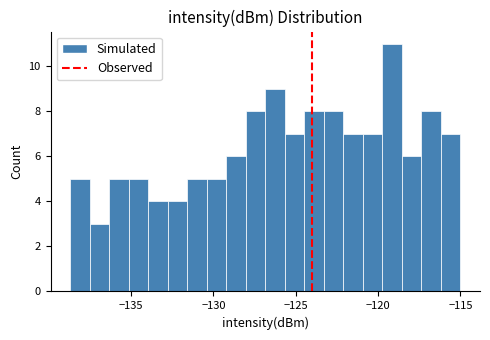

Read against the x-axis, roughly where is the centre of the tallest bar?

-119.0